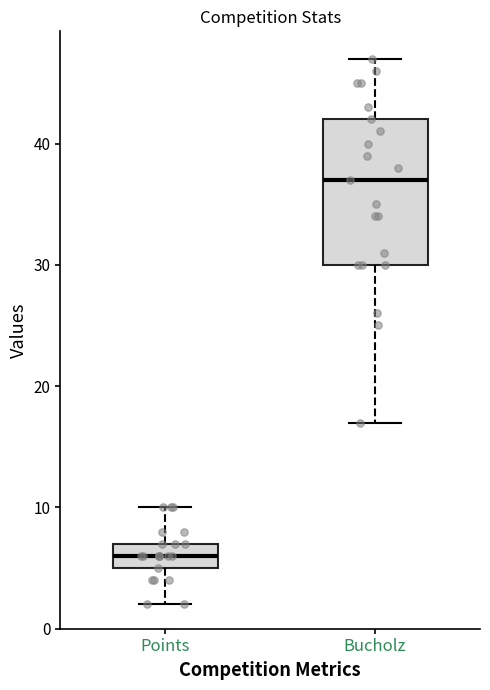

Which box has the highest median line?

Bucholz